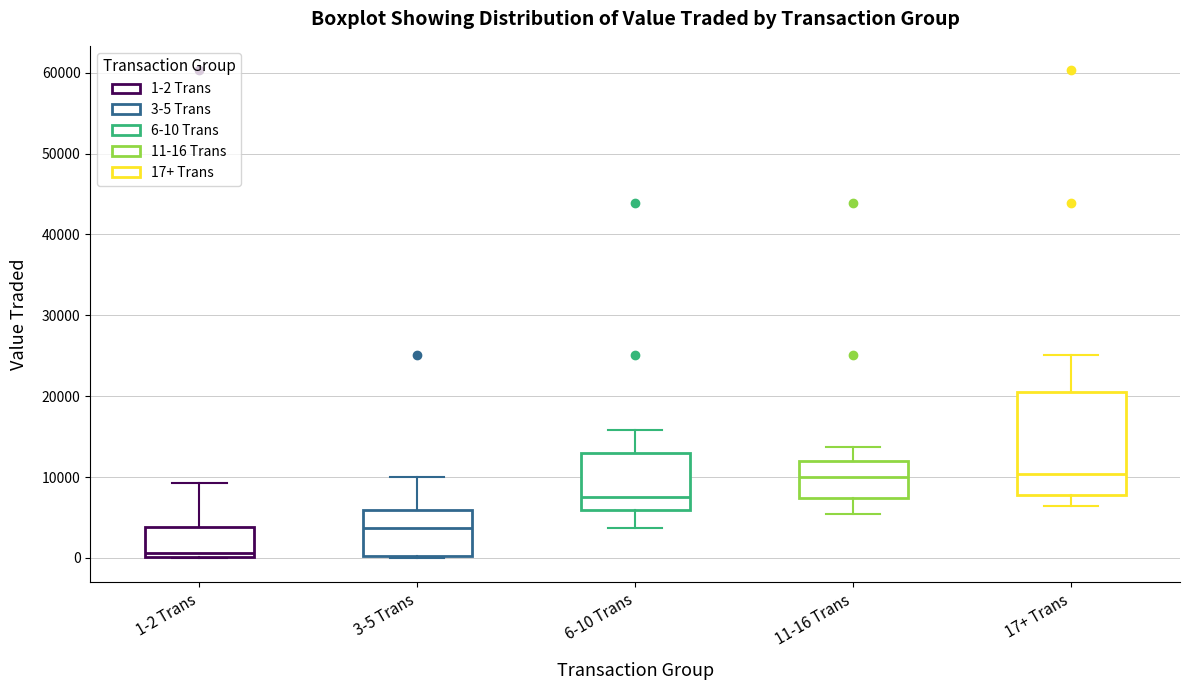

Reading left to right, read every box against the y-axis: the position of its median line, the range the box covers, and the ends of its whiskers. The values are not printed on the chart, so give them approximately, as read against the axis.

1-2 Trans: median 1000, box 0 to 4000, whiskers 0 to 9000
3-5 Trans: median 4000, box 0 to 6000, whiskers 0 to 10000
6-10 Trans: median 8000, box 6000 to 13000, whiskers 4000 to 16000
11-16 Trans: median 10000, box 7000 to 12000, whiskers 5000 to 14000
17+ Trans: median 10000, box 8000 to 21000, whiskers 6000 to 25000